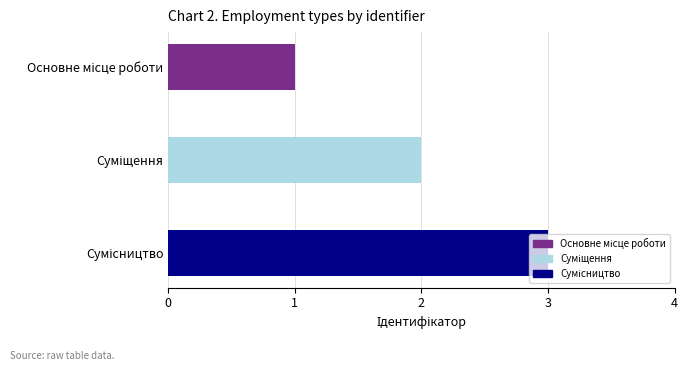

How many series are shown in this chart?

1